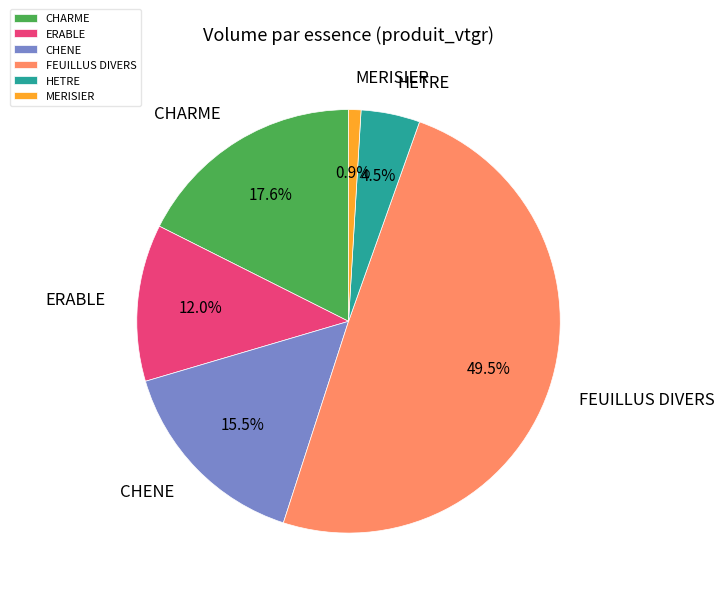

Does ERABLE account for over 50% of the chart?

No